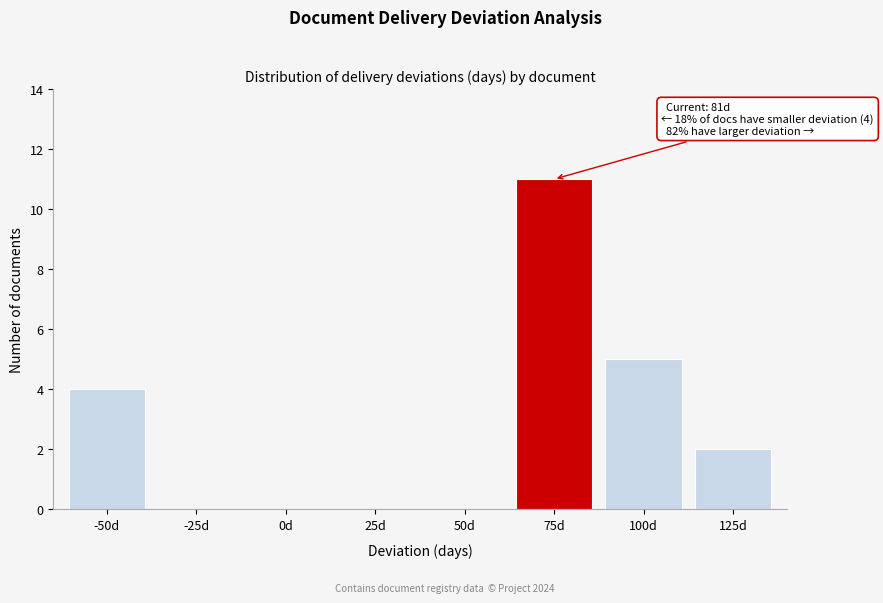

Reading left to right, transcribe all the data shown in this chart.

-50d=4	-25d=0	0d=0	25d=0	50d=0	75d=11	100d=5	125d=2